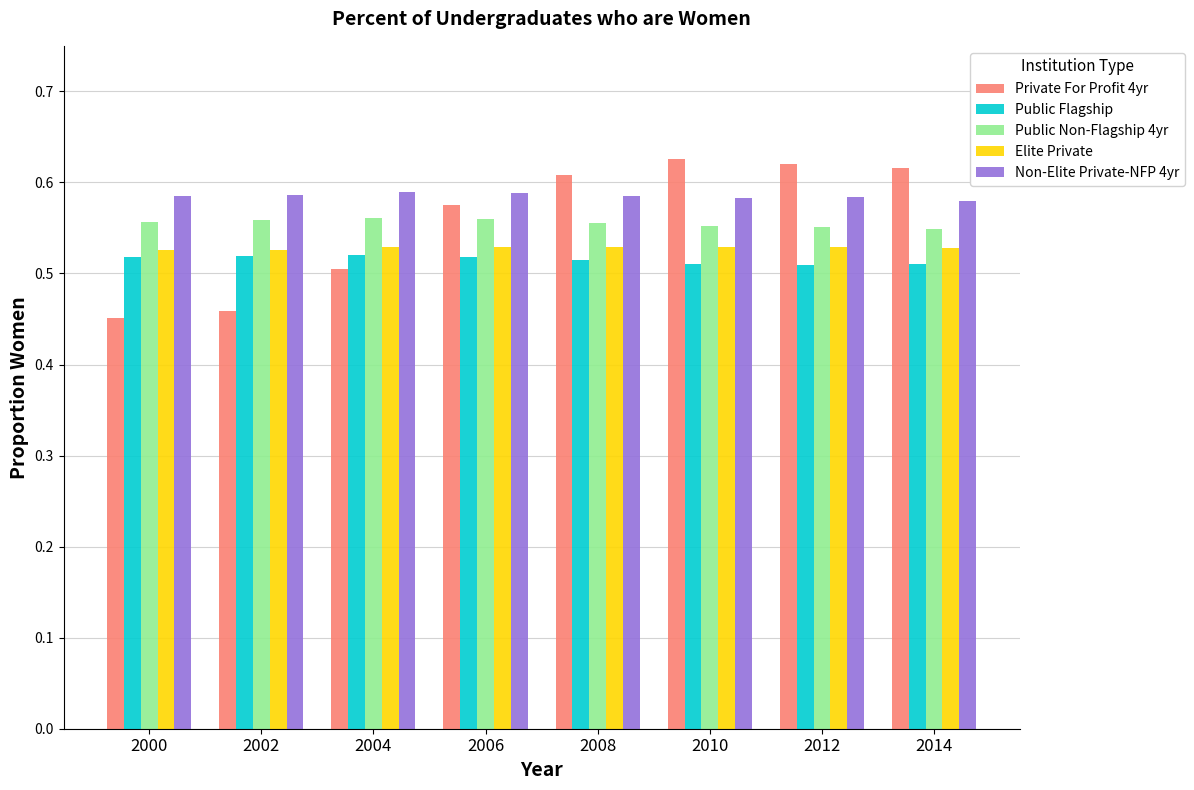

Where is Private For Profit 4yr nearest to the value 0?

2000